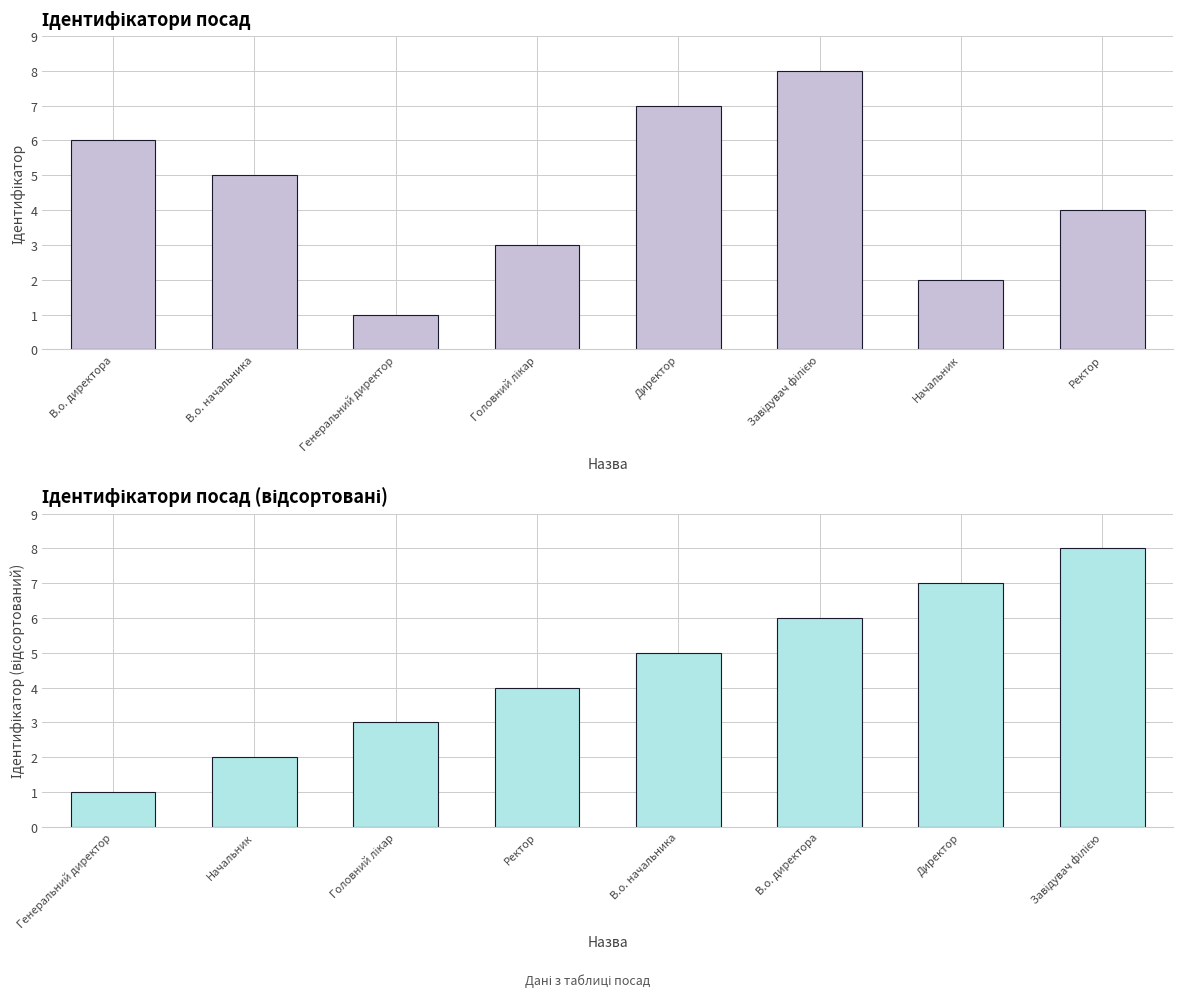

Which series has the widest spread of values?

Ідентифікатор